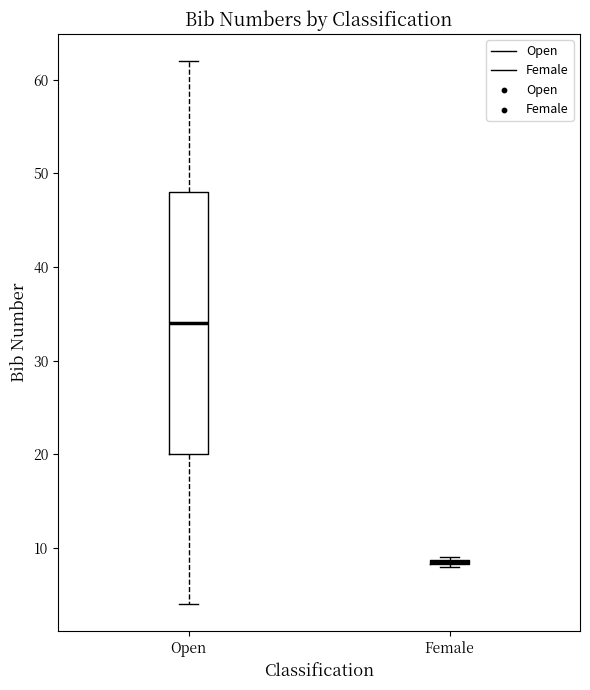

Which box is the tallest, from its lower edge to its upper edge?

Open